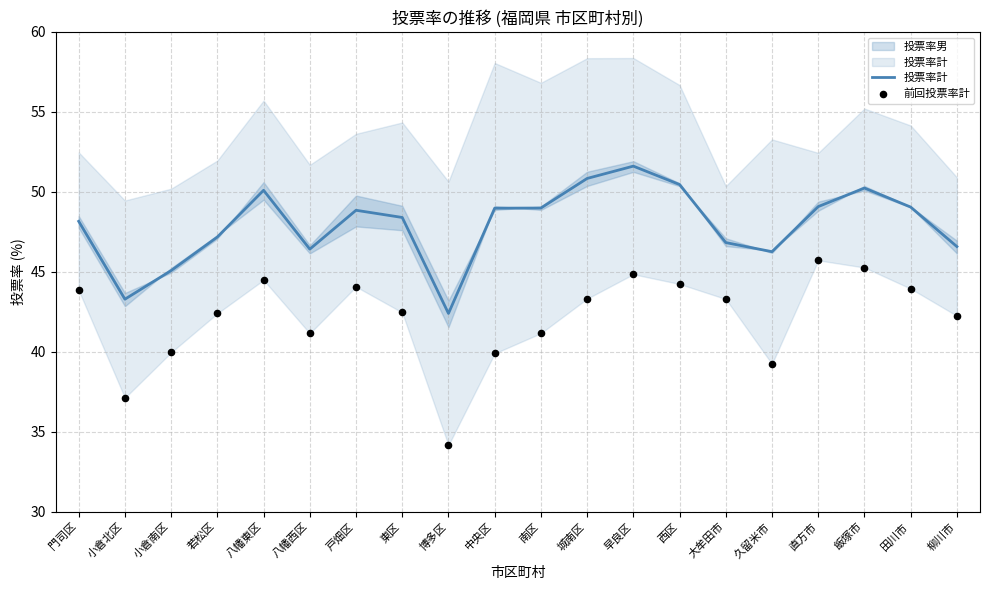

Which series reaches the minimum Y coordinate?

前回投票率計